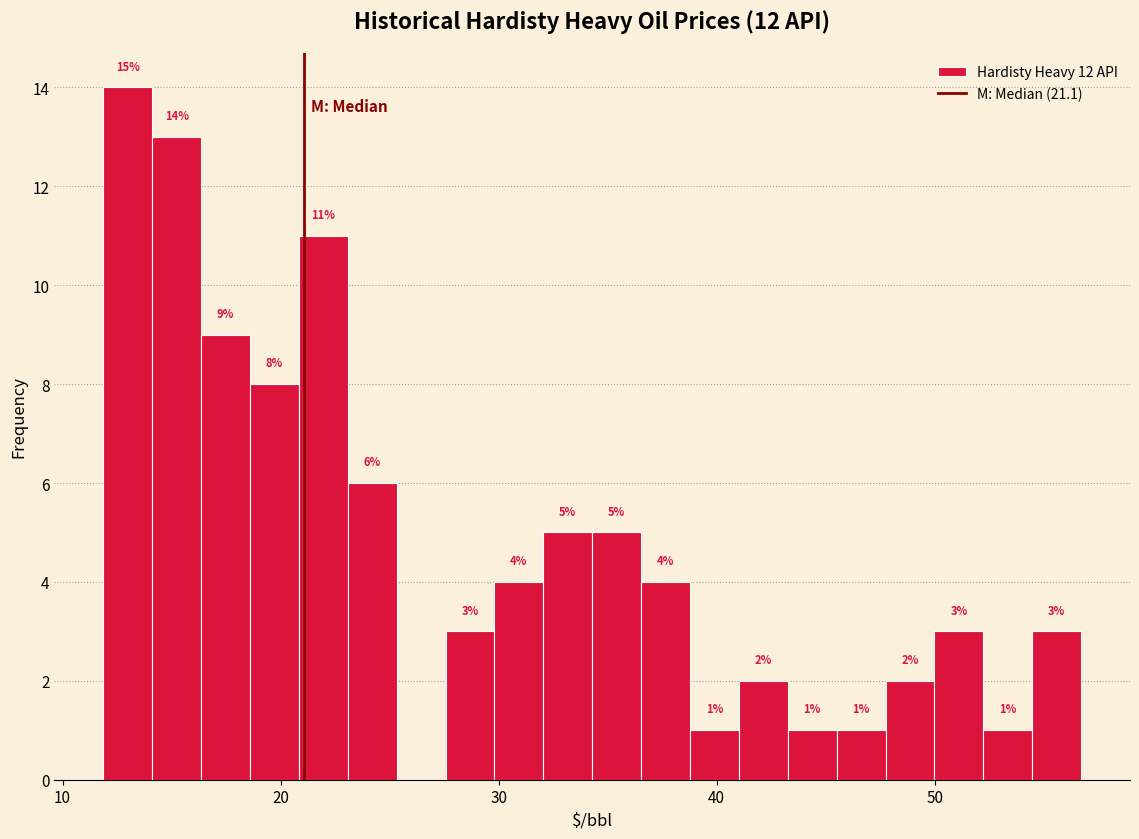

Around what value on the x-axis is the tallest bar? Give the approximate position of its centre, as read against the axis.

13